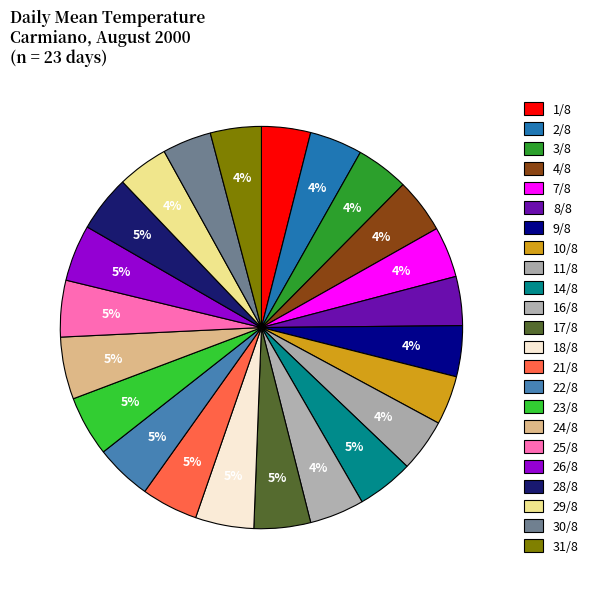

How many segments does this pie chart have?

23